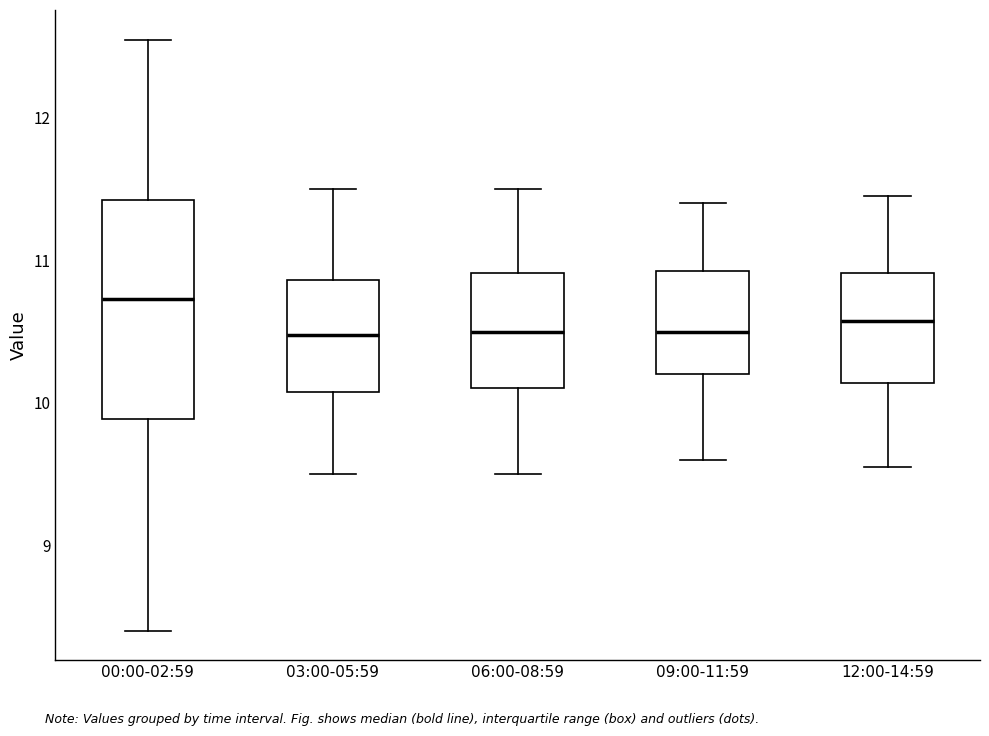

Reading left to right, read every box against the y-axis: the position of its median line, the range the box covers, and the ends of its whiskers. The values are not printed on the chart, so give them approximately, as read against the axis.

00:00-02:59: median 10.7, box 9.9 to 11.4, whiskers 8.4 to 12.6
03:00-05:59: median 10.5, box 10.1 to 10.9, whiskers 9.5 to 11.5
06:00-08:59: median 10.5, box 10.1 to 10.9, whiskers 9.5 to 11.5
09:00-11:59: median 10.5, box 10.2 to 10.9, whiskers 9.6 to 11.4
12:00-14:59: median 10.6, box 10.1 to 10.9, whiskers 9.6 to 11.5